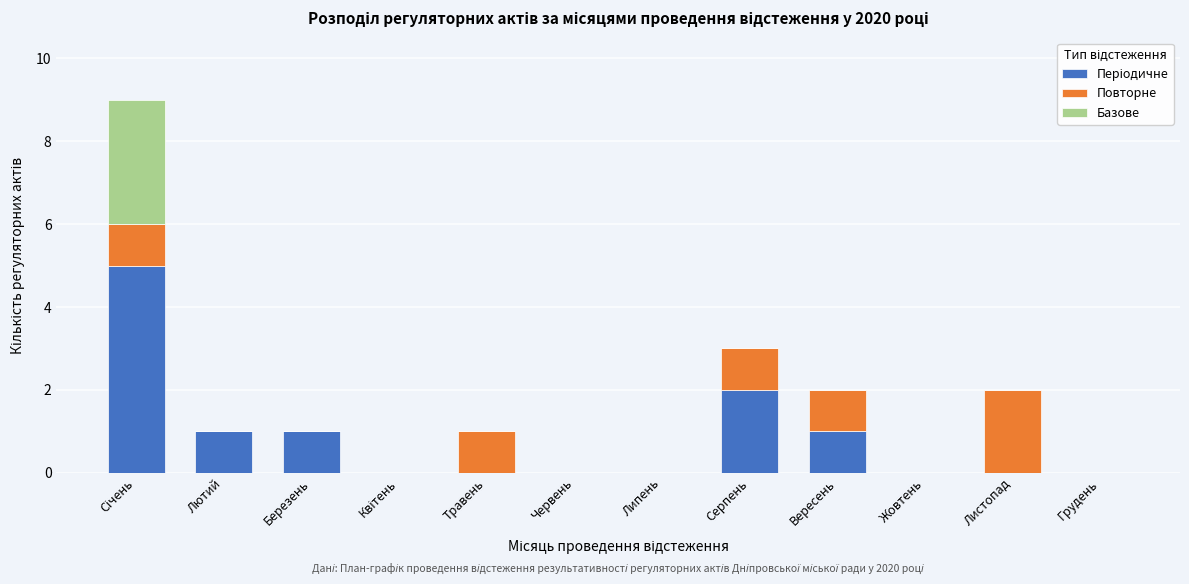

How many data points does each series have?

12